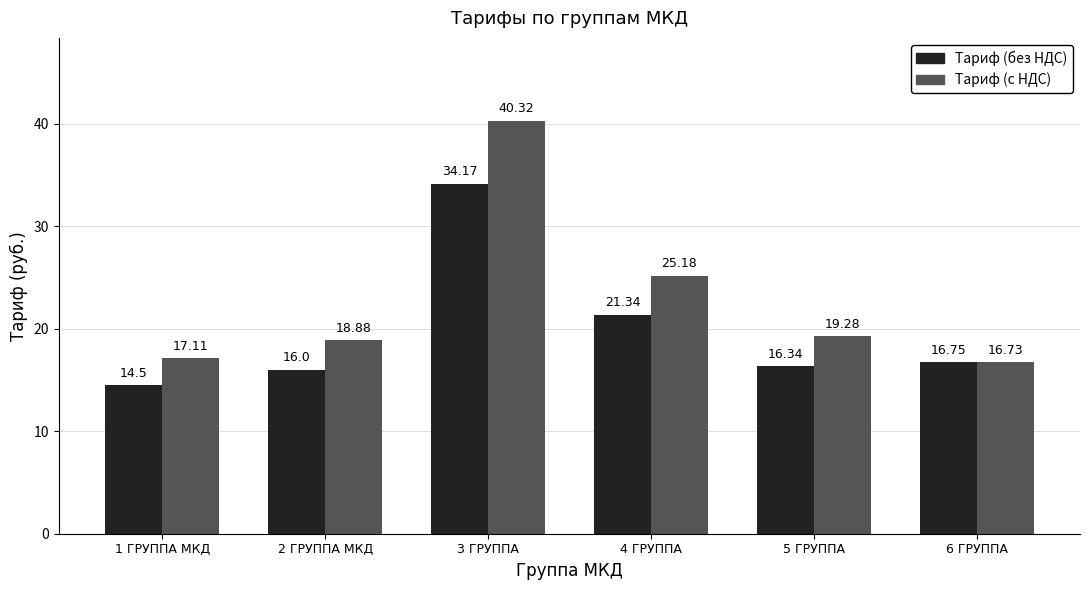

Reading left to right, transcribe all the data shown in this chart.

Тариф (без НДС): 14.5	16.0	34.2	21.3	16.3	16.8
Тариф (с НДС): 17.1	18.9	40.3	25.2	19.3	16.7